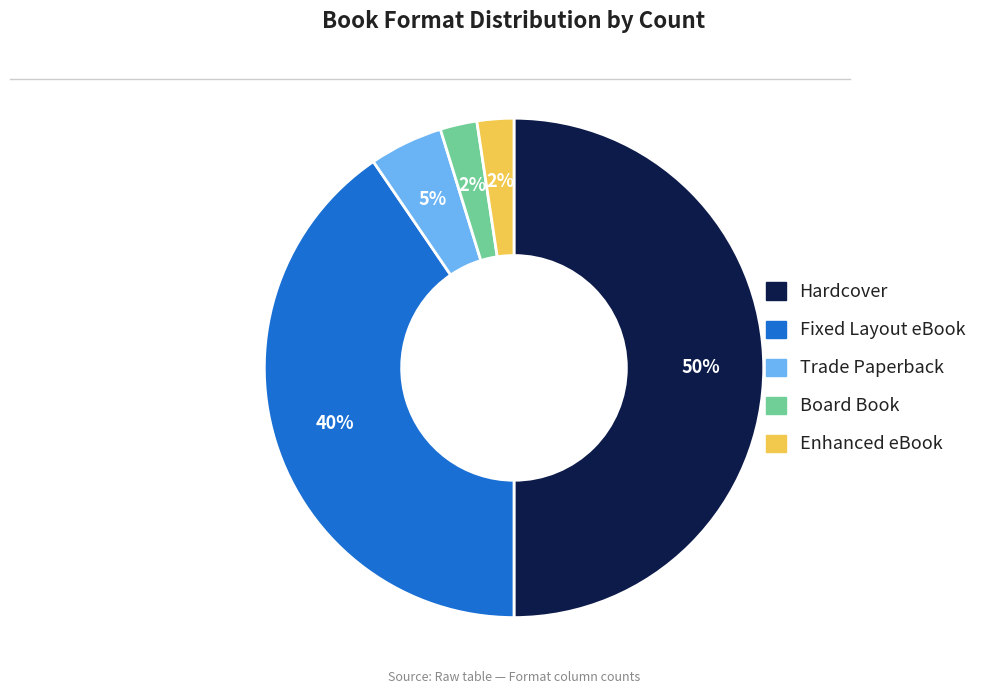

Which has a higher value, Hardcover or Board Book?

Hardcover